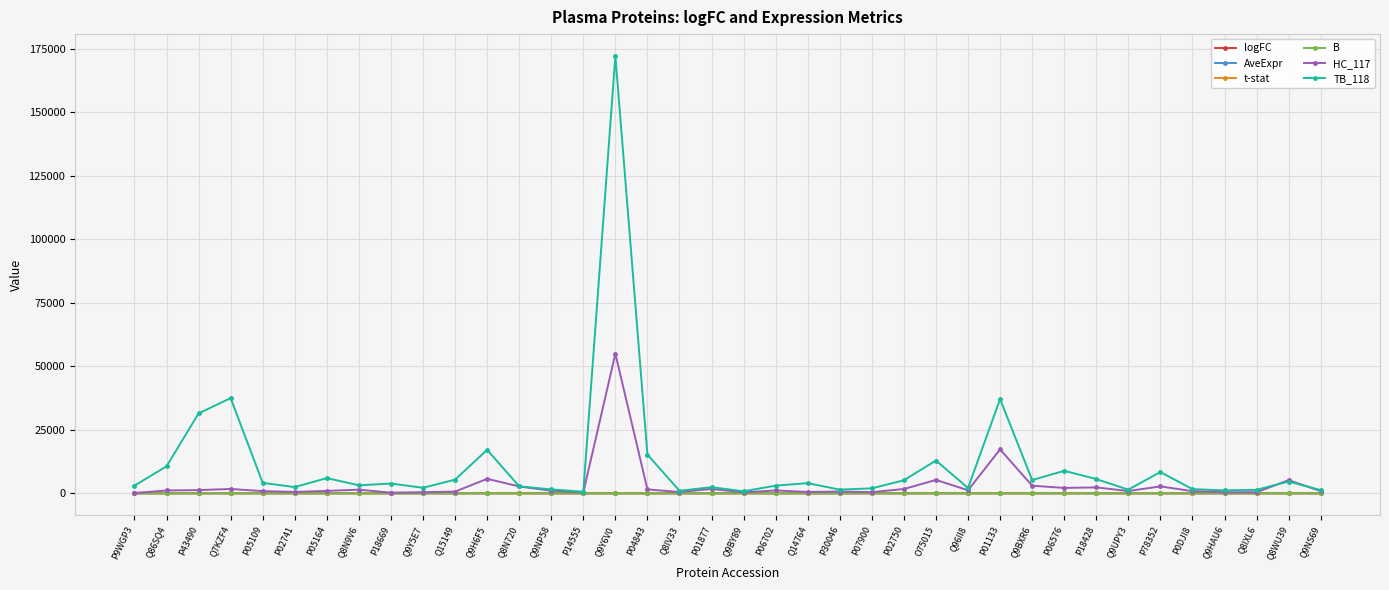

Is this an area chart (filled region under the line)?

No